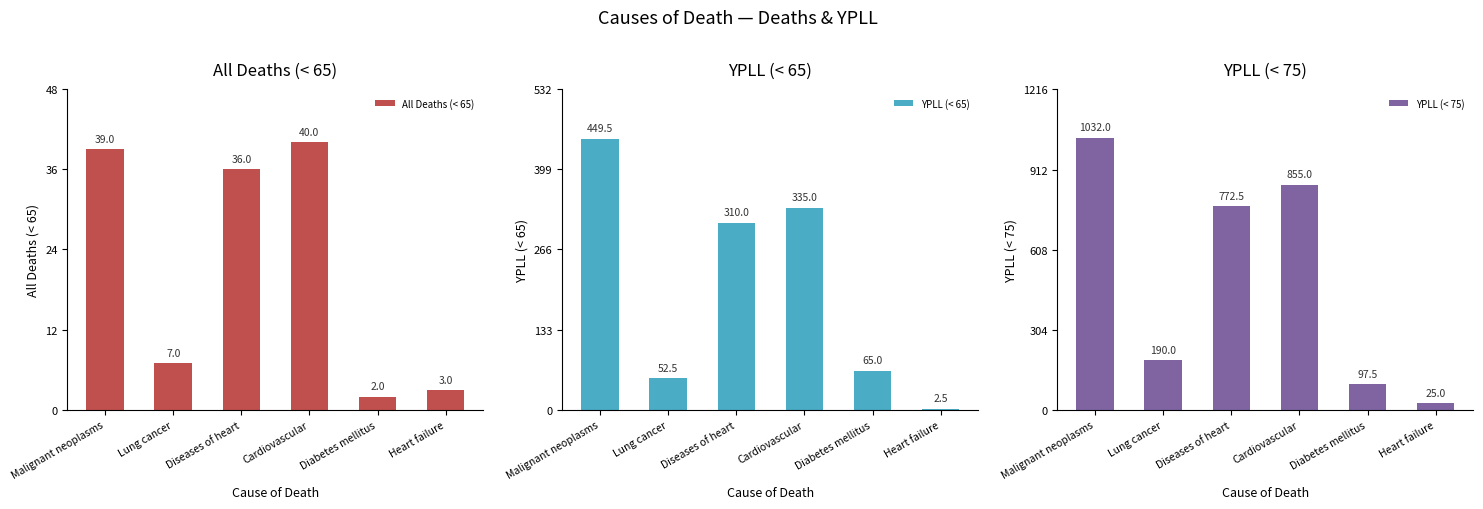

Reading right to left, extract all data points from this chart.

All Deaths (< 65): Heart failure=3.0	Diabetes mellitus=2.0	Cardiovascular=40.0	Diseases of heart=36.0	Lung cancer=7.0	Malignant neoplasms=39.0
YPLL (< 65): Heart failure=2.5	Diabetes mellitus=65.0	Cardiovascular=335.0	Diseases of heart=310.0	Lung cancer=52.5	Malignant neoplasms=449.5
YPLL (< 75): Heart failure=25.0	Diabetes mellitus=97.5	Cardiovascular=855.0	Diseases of heart=772.5	Lung cancer=190.0	Malignant neoplasms=1032.0